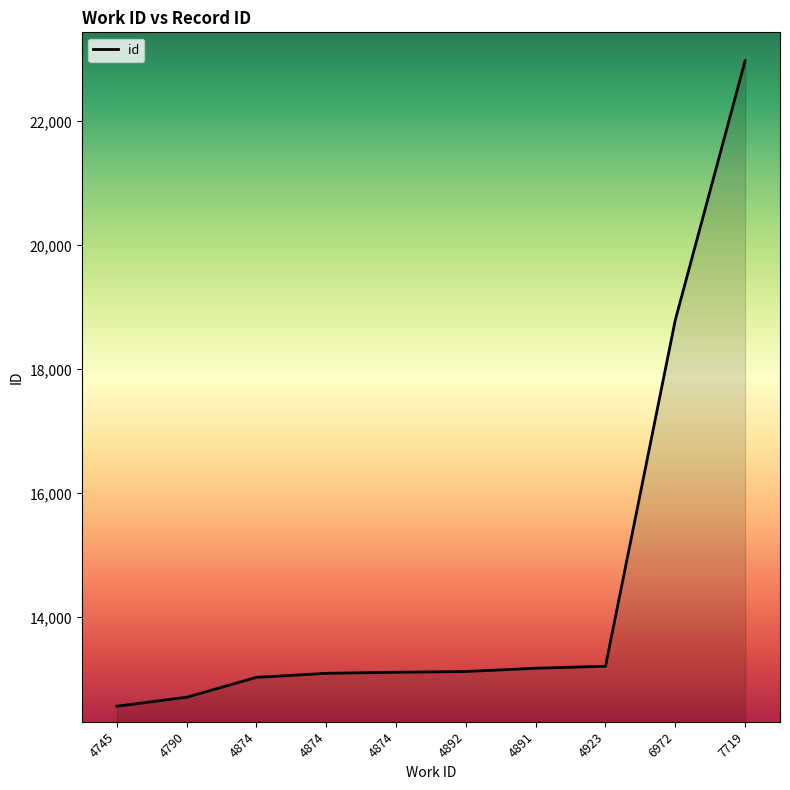

How many lines are shown in the chart?

1